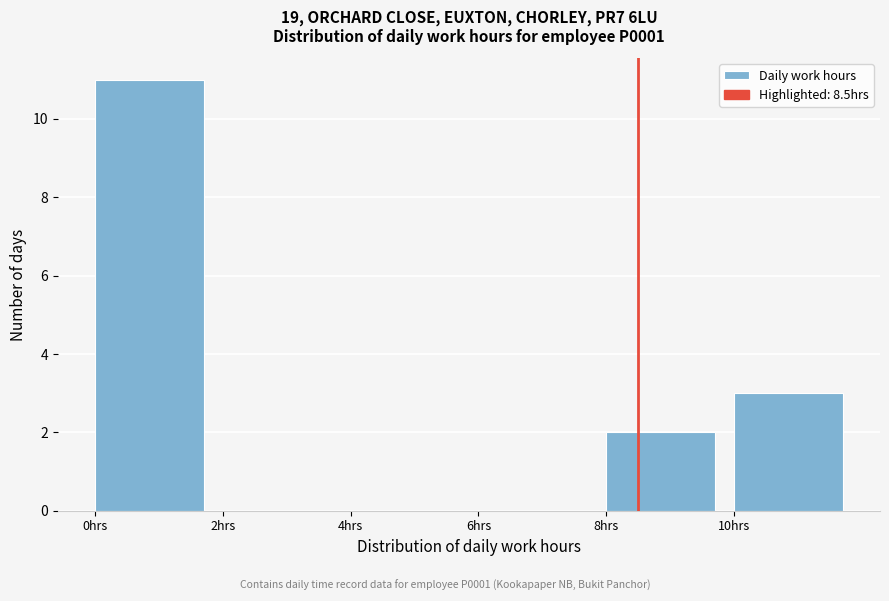

Reading left to right, list every bar in this chart as the range it spans on the x-axis followed by its height. The values are not printed on the chart, so give them approximately, as read against the axis.

0 to 2: 11
2 to 4: 0
4 to 6: 0
6 to 8: 0
8 to 10: 2
10 to 12: 3